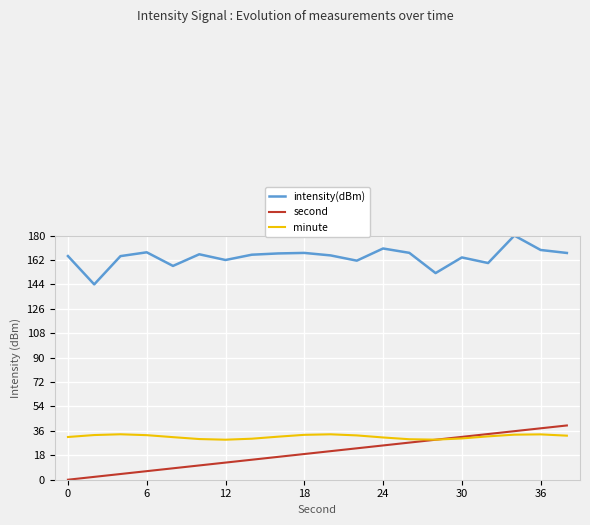

What is the difference between the second highest and minimum values in the minute series?

4.0